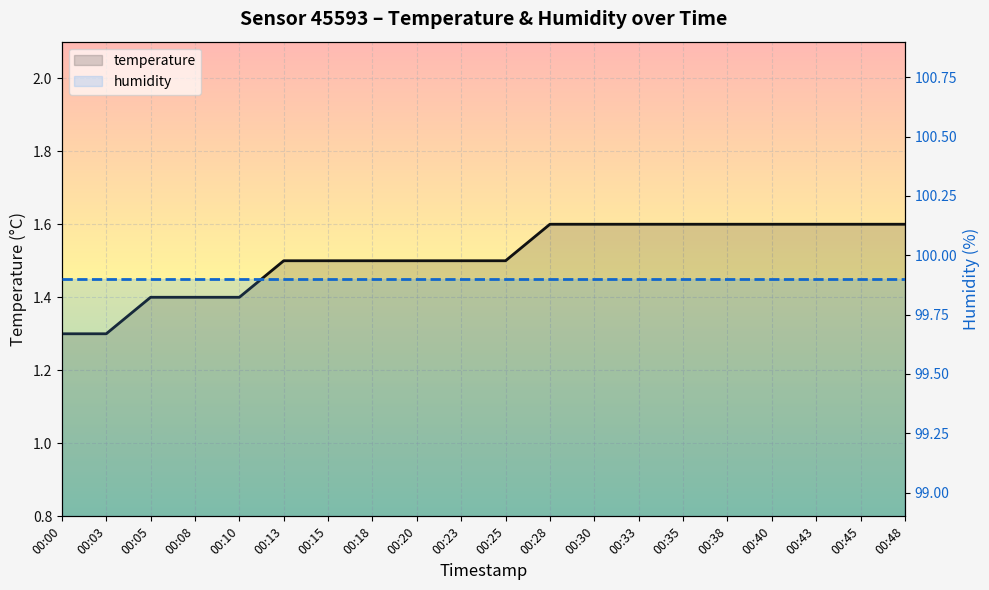

Reading left to right, extract all data points from this chart.

temperature: 00:00=1.3	00:03=1.3	00:05=1.4	00:08=1.4	00:10=1.4	00:13=1.5	00:15=1.5	00:18=1.5	00:20=1.5	00:23=1.5	00:25=1.5	00:28=1.6	00:30=1.6	00:33=1.6	00:35=1.6	00:38=1.6	00:40=1.6	00:43=1.6	00:45=1.6	00:48=1.6
humidity: 00:00=99.9	00:03=99.9	00:05=99.9	00:08=99.9	00:10=99.9	00:13=99.9	00:15=99.9	00:18=99.9	00:20=99.9	00:23=99.9	00:25=99.9	00:28=99.9	00:30=99.9	00:33=99.9	00:35=99.9	00:38=99.9	00:40=99.9	00:43=99.9	00:45=99.9	00:48=99.9